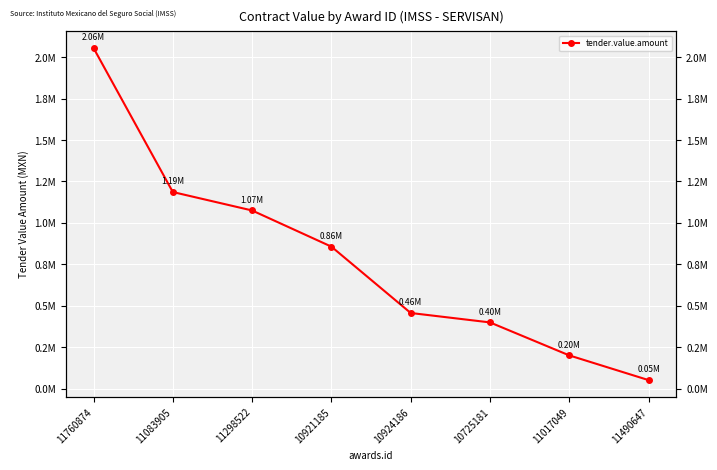

Reading left to right, extract all data points from this chart.

11760874=2055597.7	11083905=1186141.8	11298522=1074781.2	10921185=856481.9	10924186=456000.0	10725181=399133.0	11017049=199992.1	11490647=50869.8